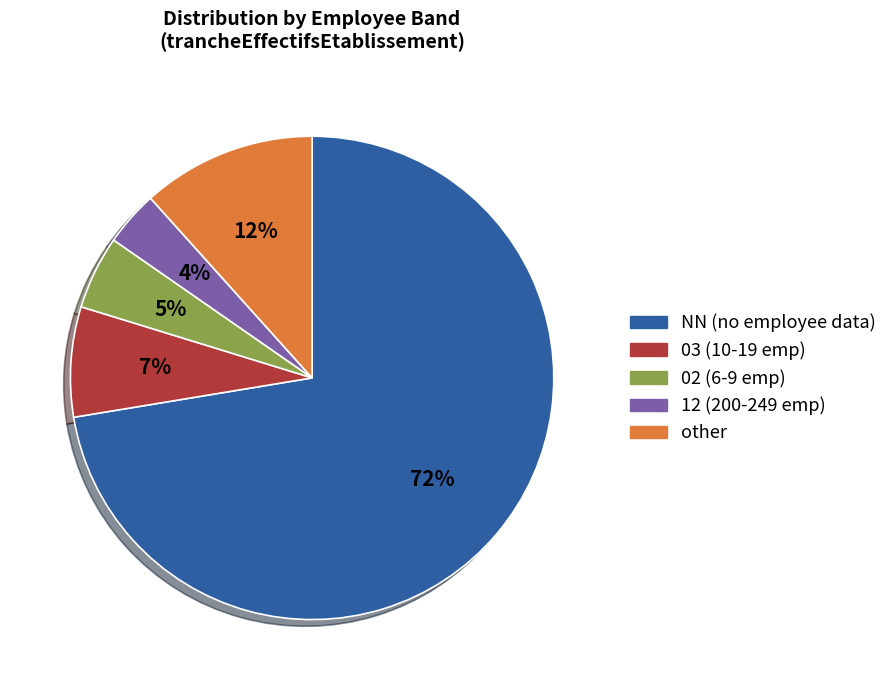

Rank the categories by value from highest to lowest.

NN, other, 03, 02, 12